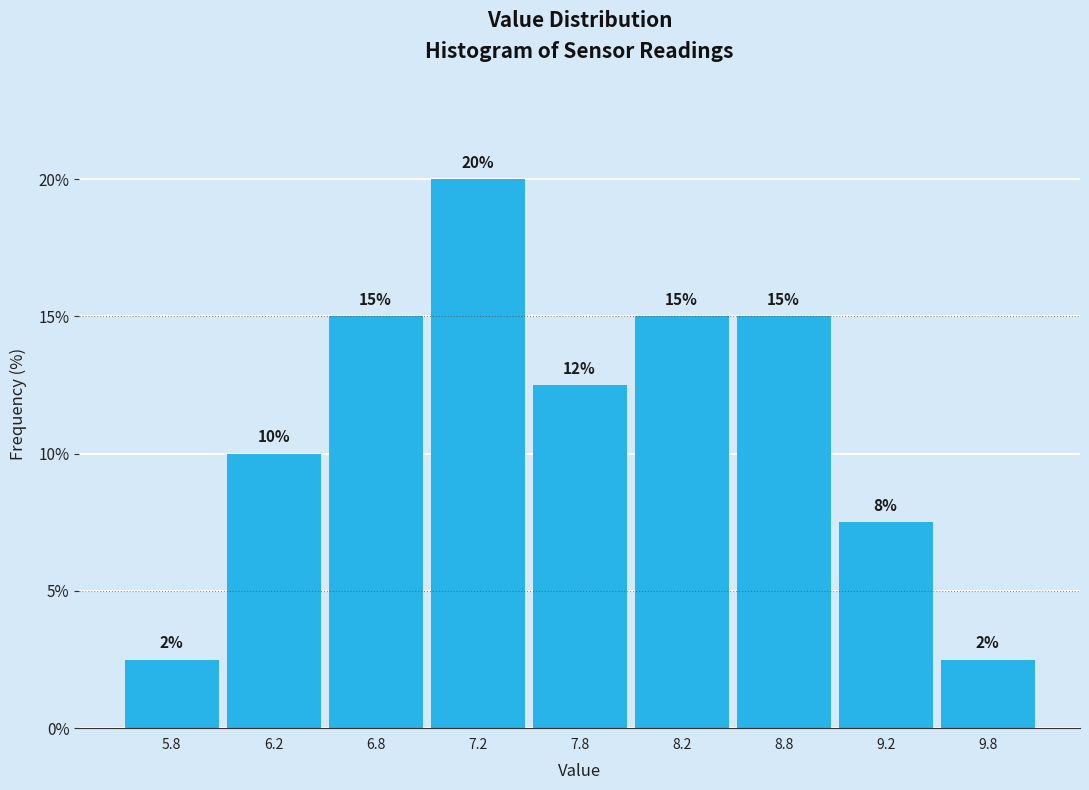

What is the difference between the values at 7.8 and 9.8?

10.0